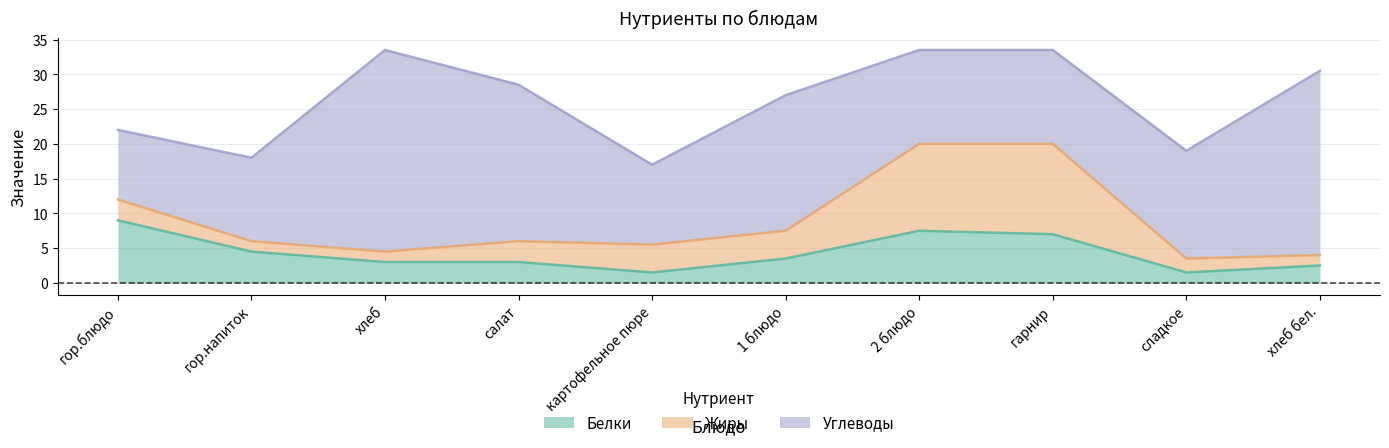

Which has a higher value, гарнир or салат?

гарнир